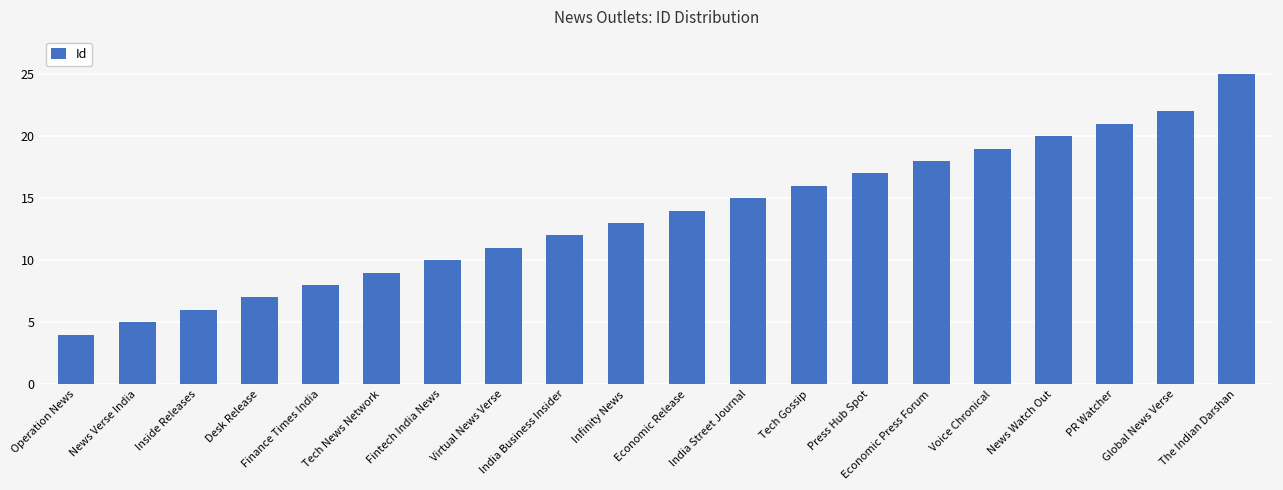

What is the smallest value displayed?

4